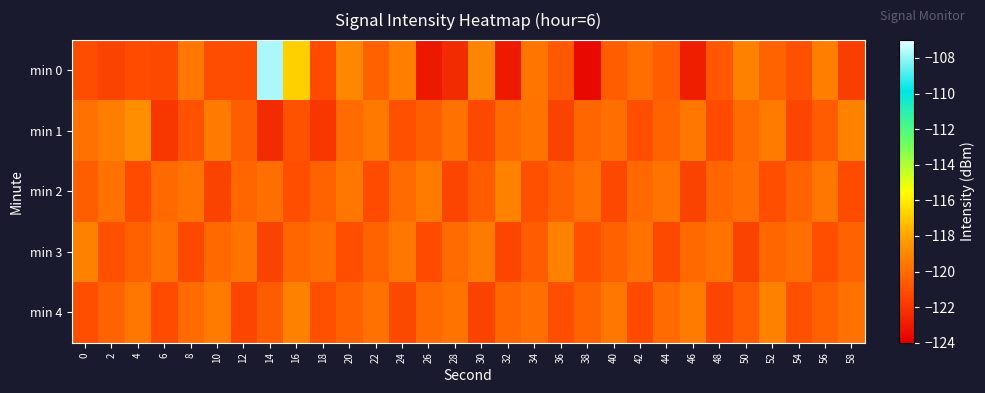

Reading right to left, extract all data points from this chart.

min 0: 58=-121.7	56=-119.3	54=-121.0	52=-120.3	50=-119.2	48=-120.7	46=-122.9	44=-120.5	42=-119.9	40=-120.5	38=-123.6	36=-120.7	34=-119.6	32=-123.0	30=-119.1	28=-122.4	26=-123.1	24=-119.3	22=-120.4	20=-119.0	18=-121.2	16=-116.8	14=-107.7	12=-121.1	10=-121.1	8=-119.6	6=-121.3	4=-121.2	2=-121.5	0=-121.2
min 1: 58=-119.2	56=-120.6	54=-121.4	52=-119.4	50=-120.0	48=-121.2	46=-119.6	44=-120.3	42=-121.1	40=-119.9	38=-120.2	36=-121.5	34=-119.7	32=-120.1	30=-121.3	28=-119.8	26=-120.5	24=-121.0	22=-119.5	20=-120.0	18=-122.0	16=-120.9	14=-122.4	12=-120.5	10=-119.5	8=-120.9	6=-122.0	4=-118.7	2=-119.3	0=-119.8
min 2: 58=-121.2	56=-119.6	54=-120.3	52=-121.1	50=-119.9	48=-120.2	46=-121.5	44=-119.7	42=-120.1	40=-121.3	38=-119.8	36=-120.4	34=-121.0	32=-119.2	30=-120.6	28=-121.4	26=-119.4	24=-120.0	22=-121.2	20=-119.6	18=-120.3	16=-121.1	14=-119.9	12=-120.2	10=-121.5	8=-119.7	6=-120.1	4=-121.2	2=-119.8	0=-120.5
min 3: 58=-120.3	56=-121.1	54=-119.9	52=-120.2	50=-121.5	48=-119.7	46=-120.1	44=-121.3	42=-119.8	40=-120.4	38=-121.0	36=-119.2	34=-120.6	32=-121.4	30=-119.4	28=-120.0	26=-121.2	24=-119.6	22=-120.3	20=-121.1	18=-119.9	16=-120.2	14=-121.5	12=-119.7	10=-120.1	8=-121.3	6=-119.8	4=-120.4	2=-121.0	0=-119.2
min 4: 58=-119.8	56=-120.4	54=-121.0	52=-119.2	50=-120.6	48=-121.4	46=-119.4	44=-120.0	42=-121.2	40=-119.6	38=-120.3	36=-121.1	34=-119.9	32=-120.2	30=-121.5	28=-119.7	26=-120.1	24=-121.3	22=-119.8	20=-120.4	18=-121.0	16=-119.2	14=-120.6	12=-121.4	10=-119.4	8=-120.0	6=-121.2	4=-119.6	2=-120.3	0=-121.1